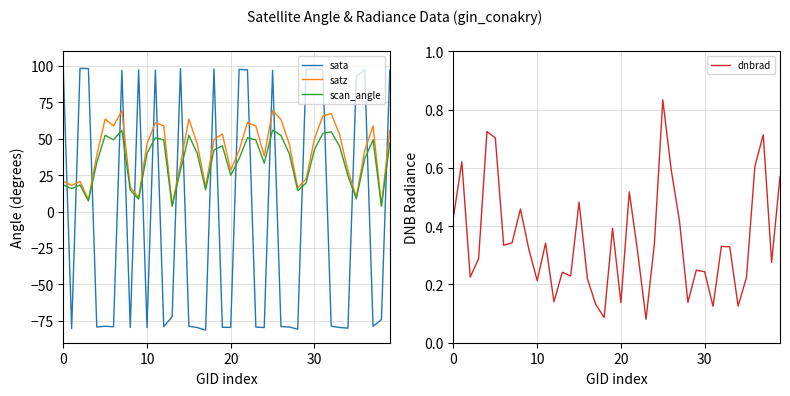

What is the minimum value for scan_angle?

3.7